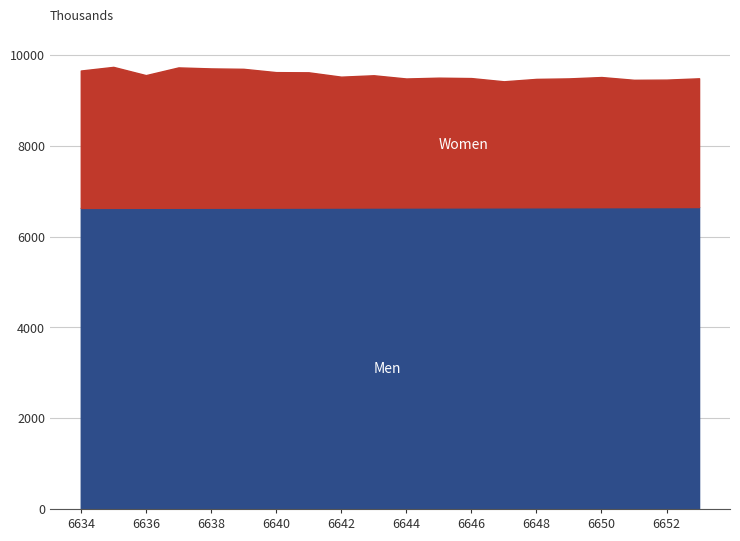

Is the value of Men at 6638 greater than the value of Women at 6637?

Yes